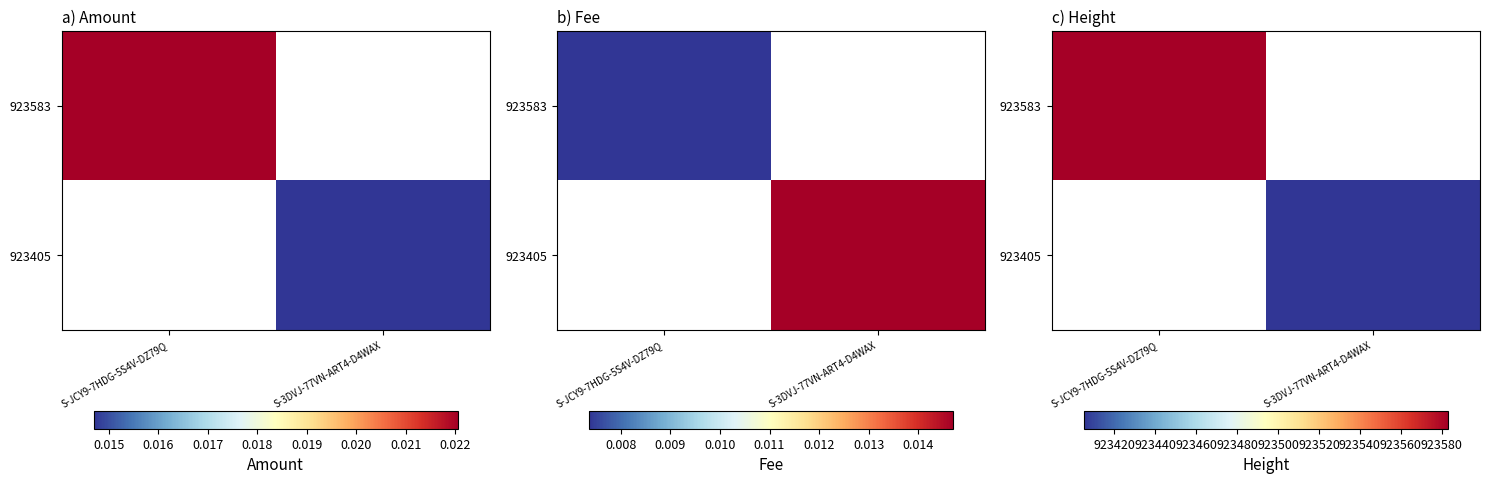

At which category is the sum across all series the highest?

S-JCY9-7HDG-5S4V-DZ79Q